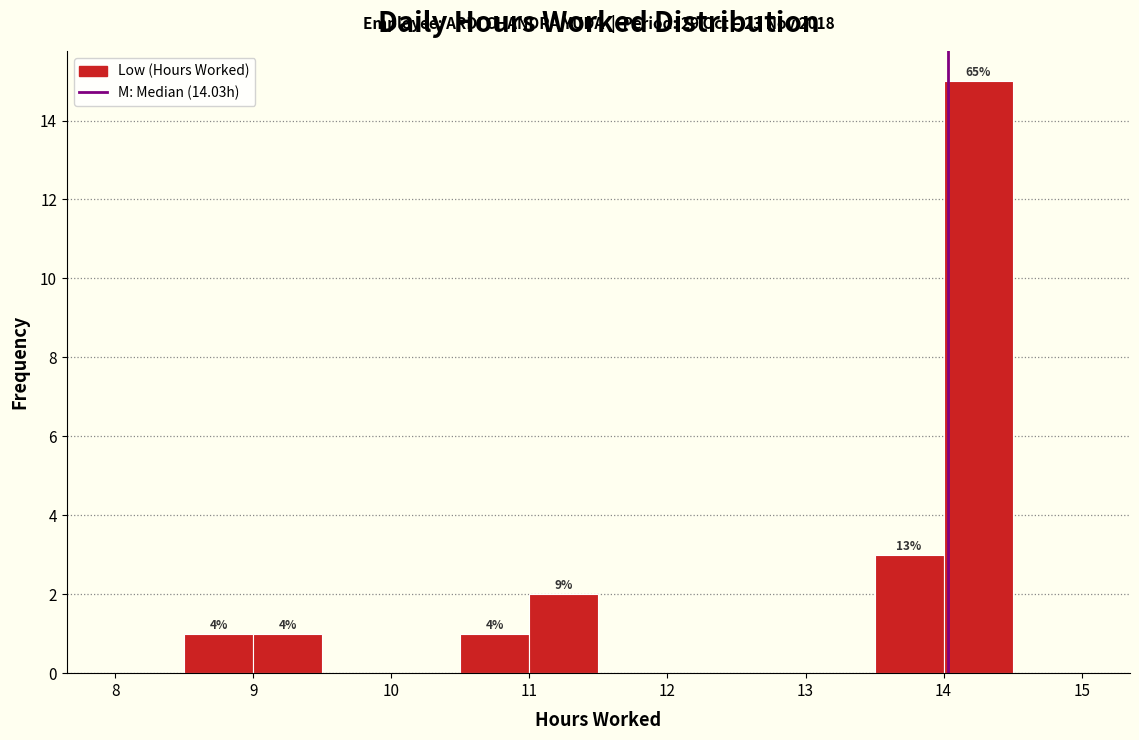

Which range on the x-axis has the tallest bar?

14.0 to 14.5